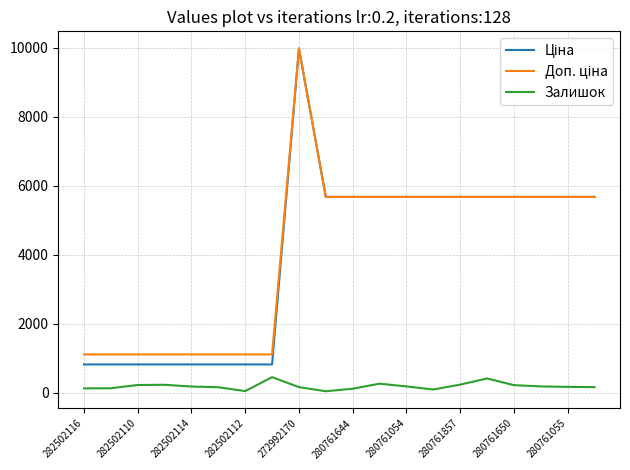

Is this an area chart (filled region under the line)?

No